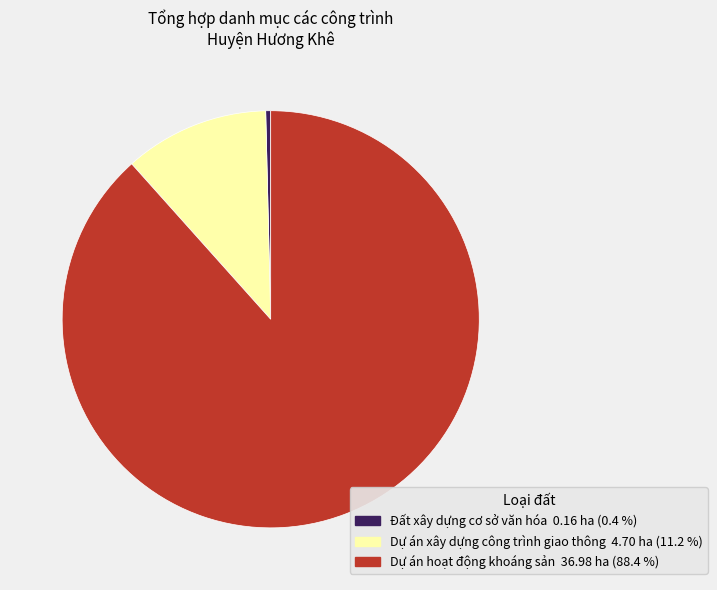

Is there a majority slice in this chart?

Yes